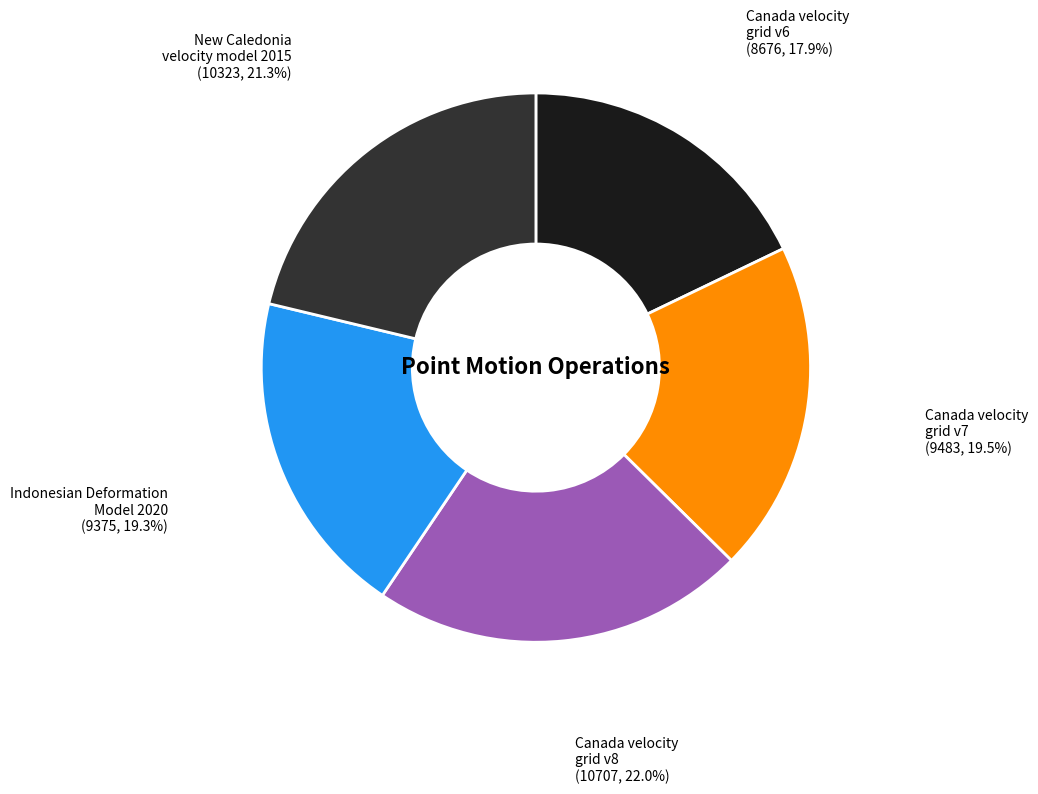

To the nearest percent, what is the average slice percentage?

20%